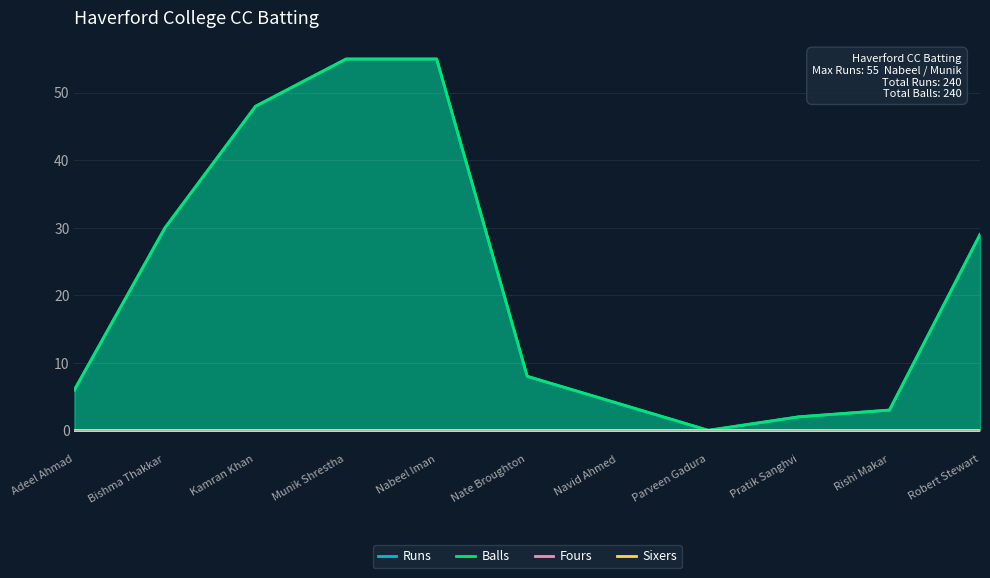

True or false: Fours and Balls cross at least once.

False